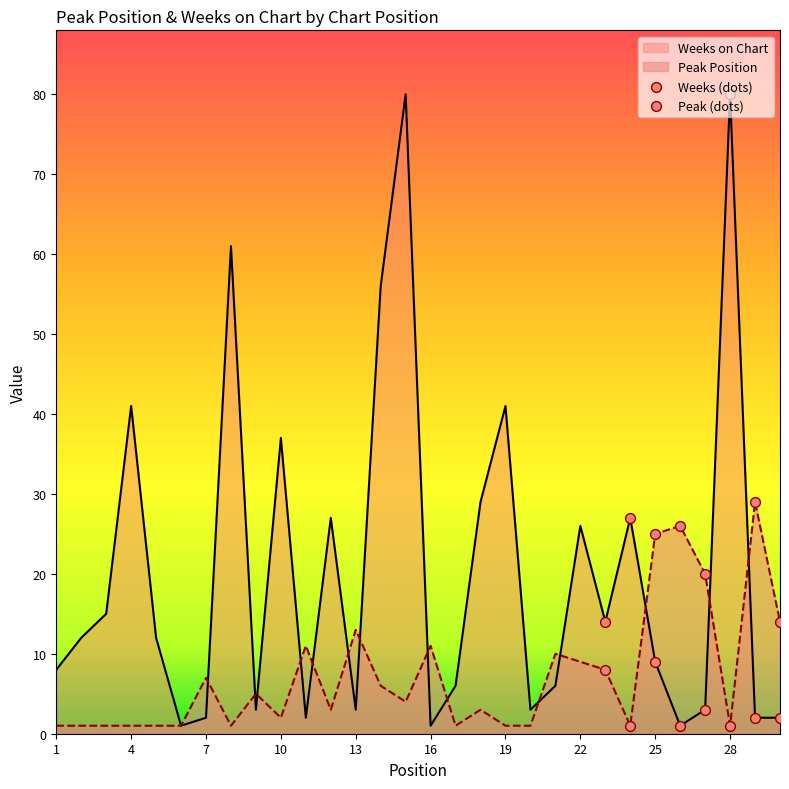

Which series has the largest total across all categories?

Weeks on Chart